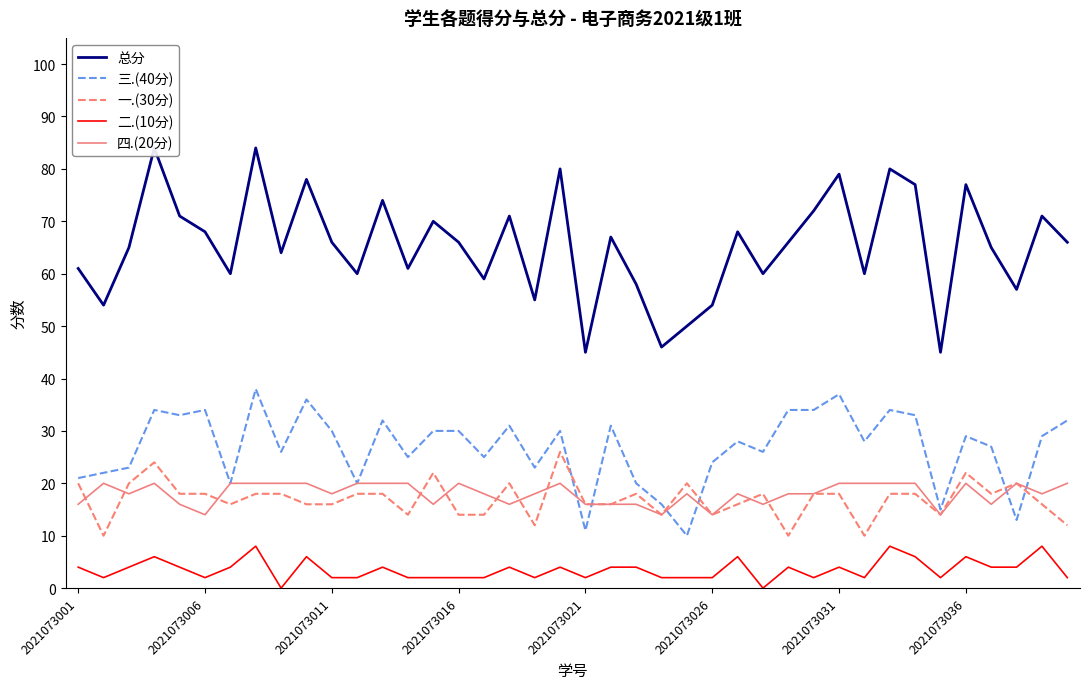

How many values in 二.(10分) are above zero?

38